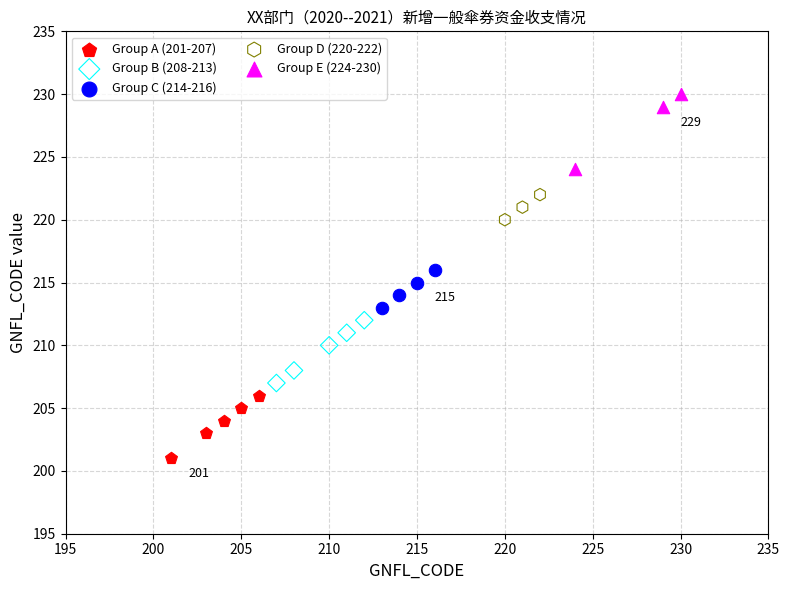

Which series contains the highest Y value?

Group E (224-230)